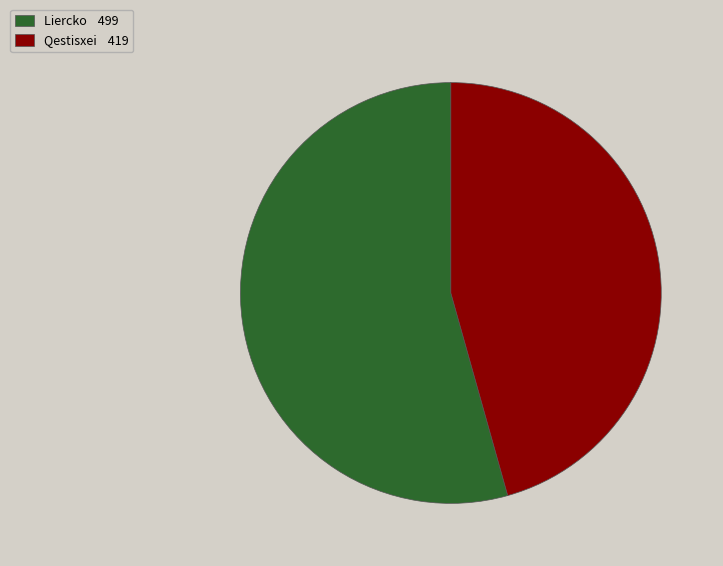

How many slices are in this pie chart?

2